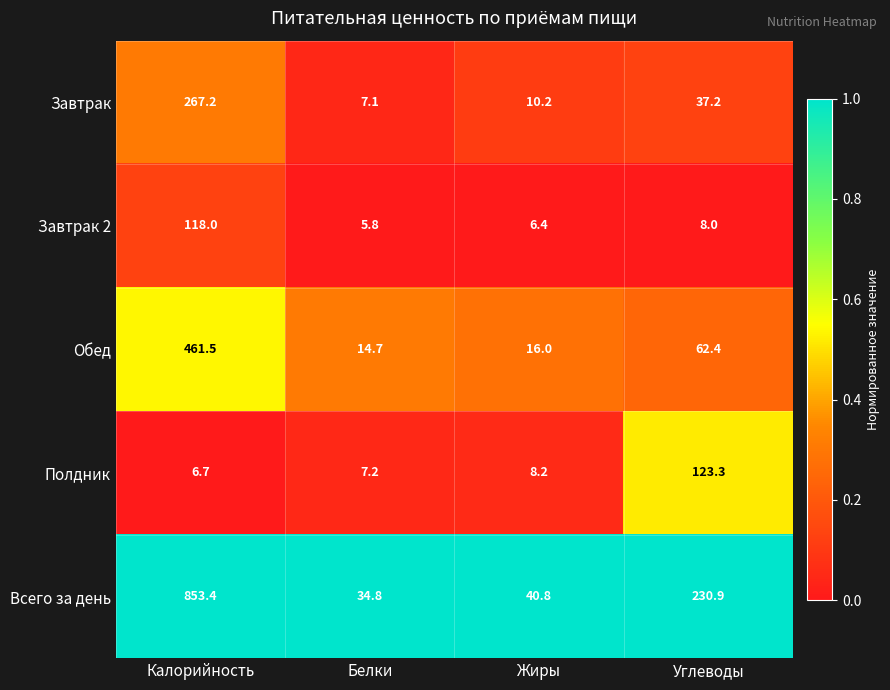

At how many categories does at least one series exceed 34?

4